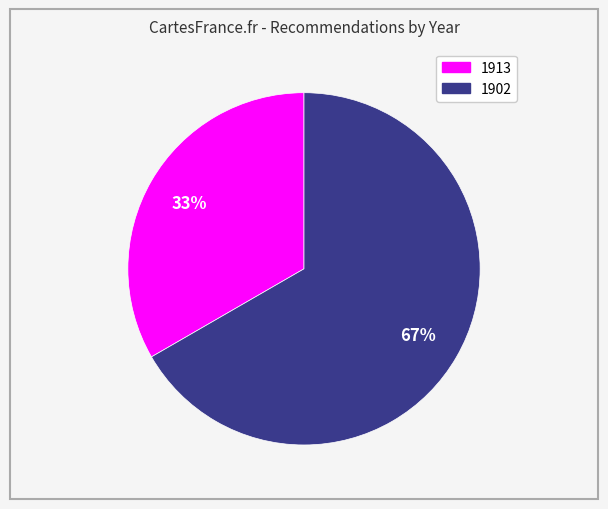

To the nearest percent, what is the average slice percentage?

50%